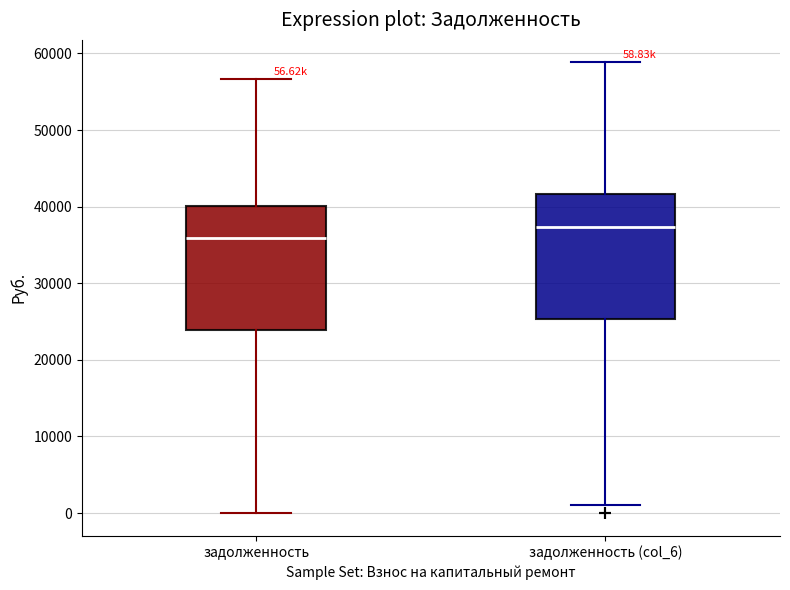

Which box's median line is the highest?

задолженность (col_6)